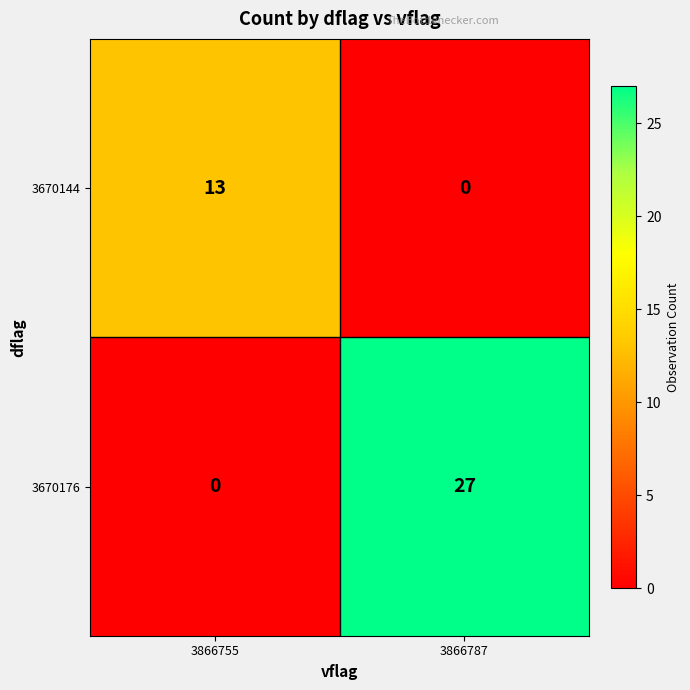

Which series has the widest spread of values?

3670176